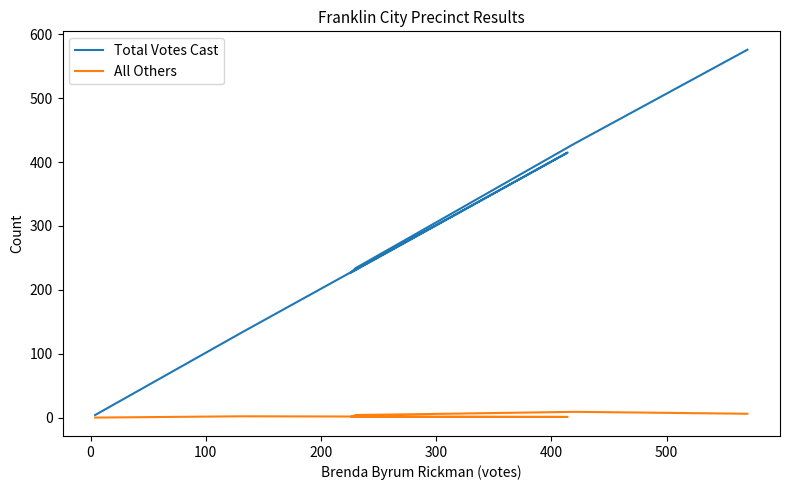

The value of Total Votes Cast at 600 is 1. True or false?

False